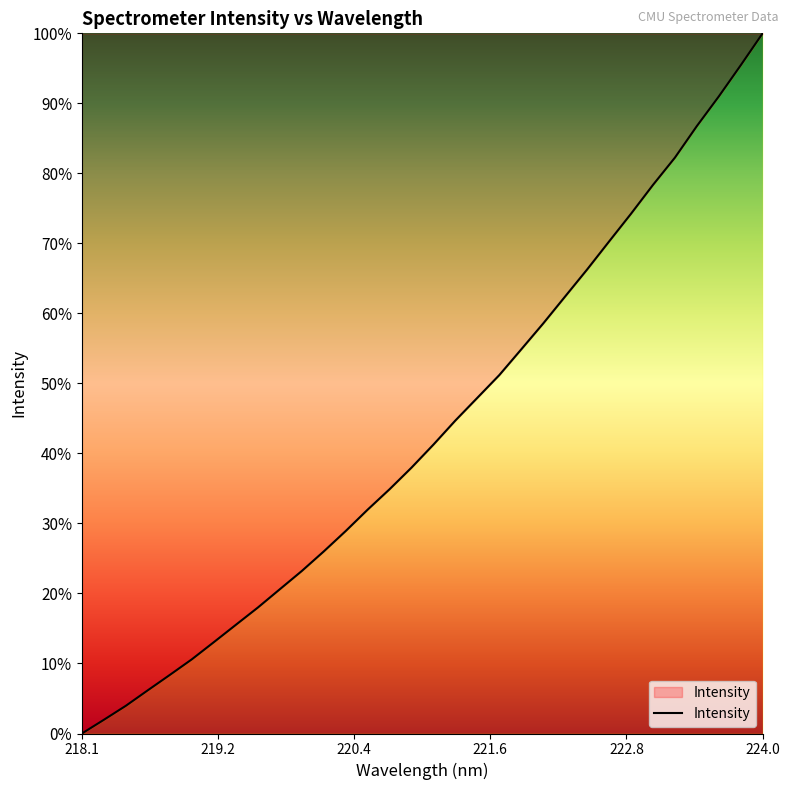

What is the maximum value shown in the chart?

100.0